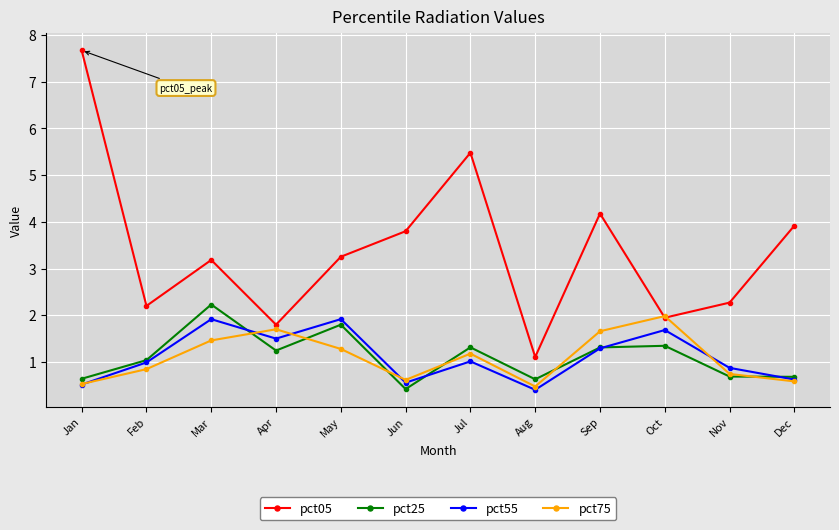

How many lines are shown in the chart?

4